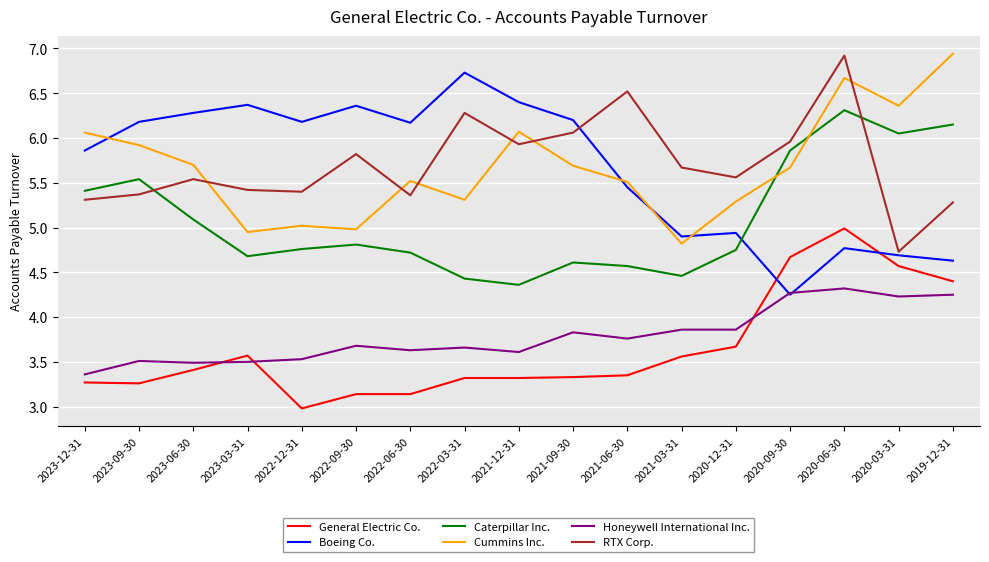

The value of Honeywell International Inc. at 2023-09-30 is 6.2. True or false?

False